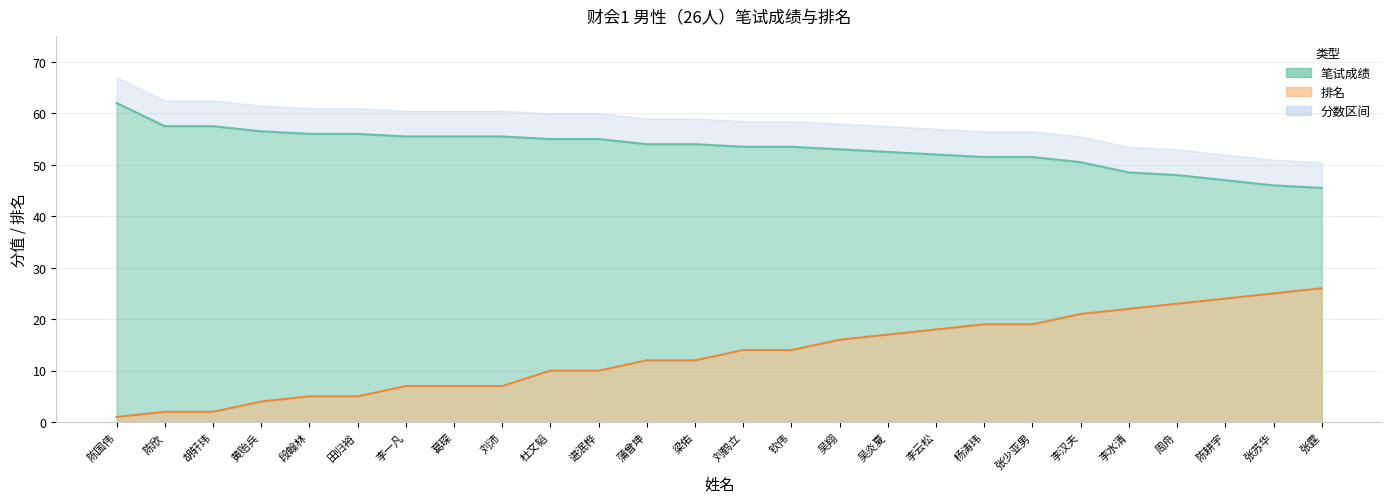

What is the spread (max minus min) of values at 陈欣?

55.5